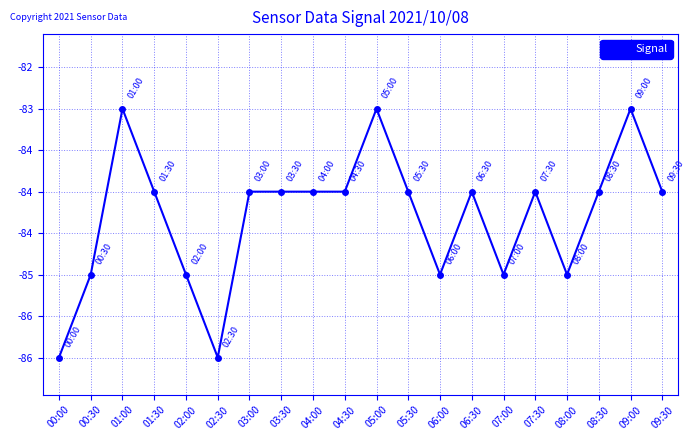

The value at 08:30 is -84. True or false?

True